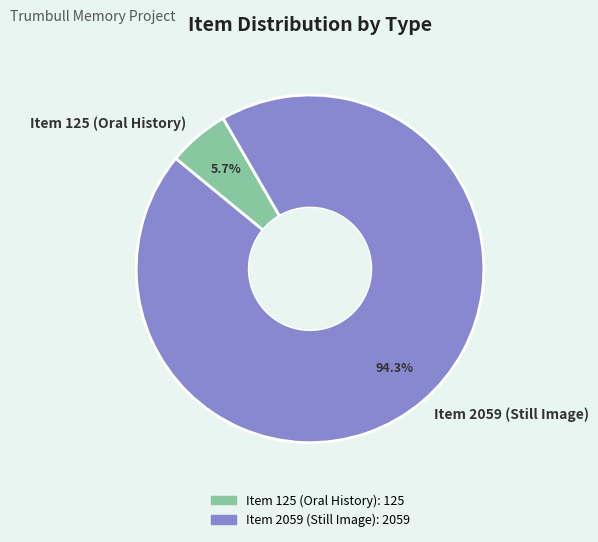

Is there a majority slice in this chart?

Yes